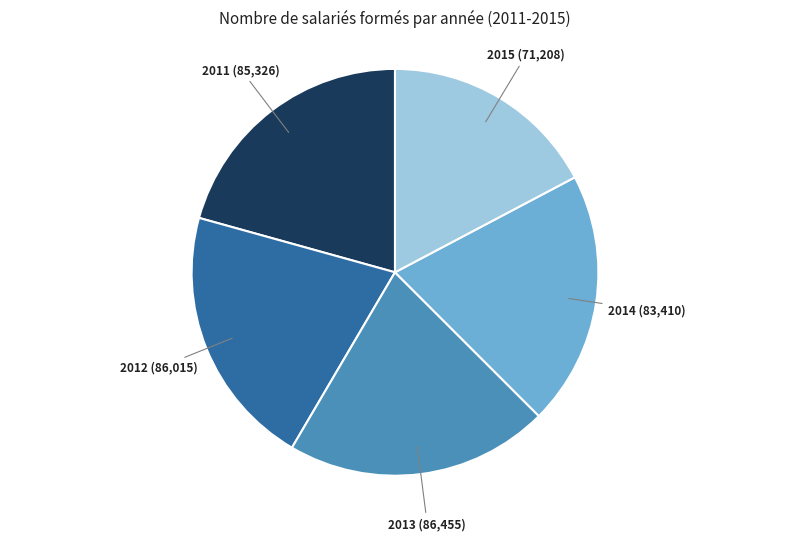

Is there any slice that represents more than half of the pie?

No